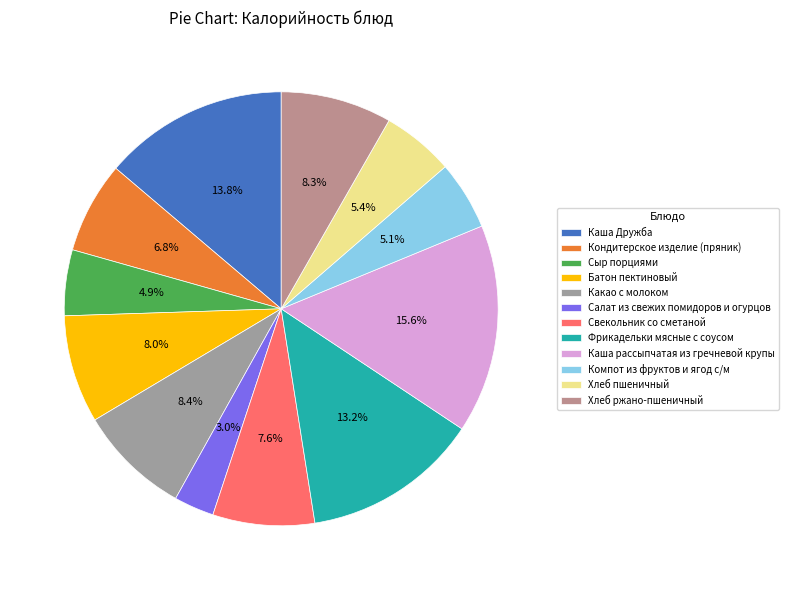

Which category has the biggest portion of the pie?

Каша рассыпчатая из гречневой крупы